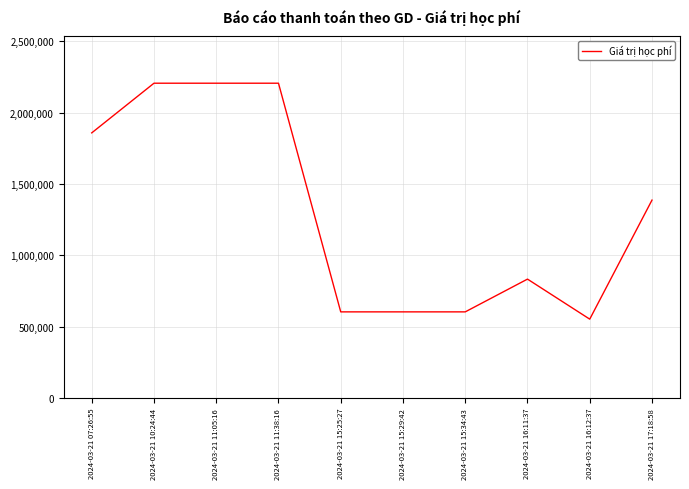

Is it true that the value at 2024-03-21 11:38:16 is 2206500?

True